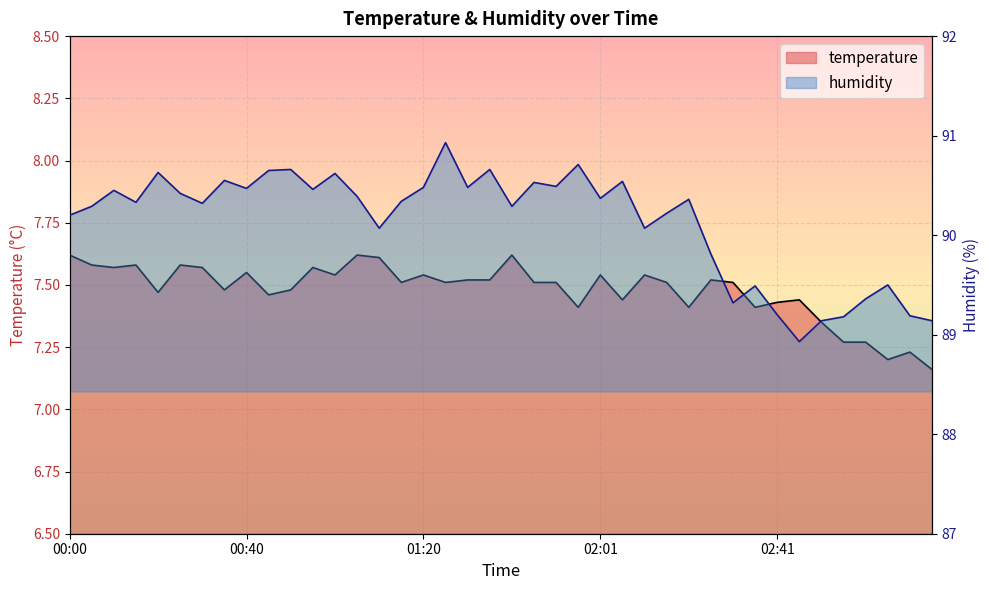

Which category has the lowest value in the humidity series?

02:46